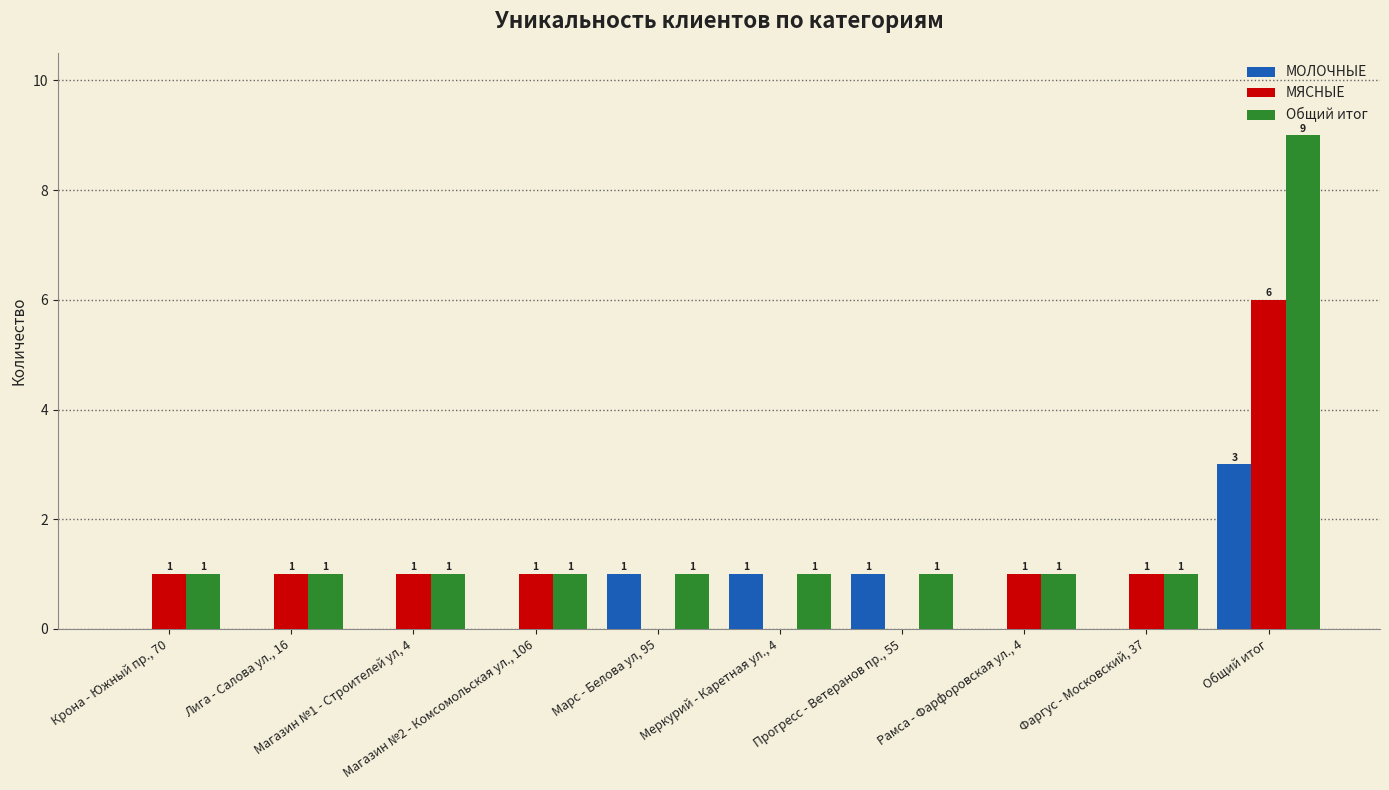

Reading left to right, transcribe all the data shown in this chart.

МОЛОЧНЫЕ: Крона - Южный пр., 70=0	Лига - Салова ул., 16=0	Магазин №1 - Строителей ул, 4=0	Магазин №2 - Комсомольская ул., 106=0	Марс - Белова ул, 95=1	Меркурий - Каретная ул., 4=1	Прогресс - Ветеранов пр., 55=1	Рамса - Фарфоровская ул., 4=0	Фаргус - Московский, 37=0	Общий итог=3
МЯСНЫЕ: Крона - Южный пр., 70=1	Лига - Салова ул., 16=1	Магазин №1 - Строителей ул, 4=1	Магазин №2 - Комсомольская ул., 106=1	Марс - Белова ул, 95=0	Меркурий - Каретная ул., 4=0	Прогресс - Ветеранов пр., 55=0	Рамса - Фарфоровская ул., 4=1	Фаргус - Московский, 37=1	Общий итог=6
Общий итог: Крона - Южный пр., 70=1	Лига - Салова ул., 16=1	Магазин №1 - Строителей ул, 4=1	Магазин №2 - Комсомольская ул., 106=1	Марс - Белова ул, 95=1	Меркурий - Каретная ул., 4=1	Прогресс - Ветеранов пр., 55=1	Рамса - Фарфоровская ул., 4=1	Фаргус - Московский, 37=1	Общий итог=9